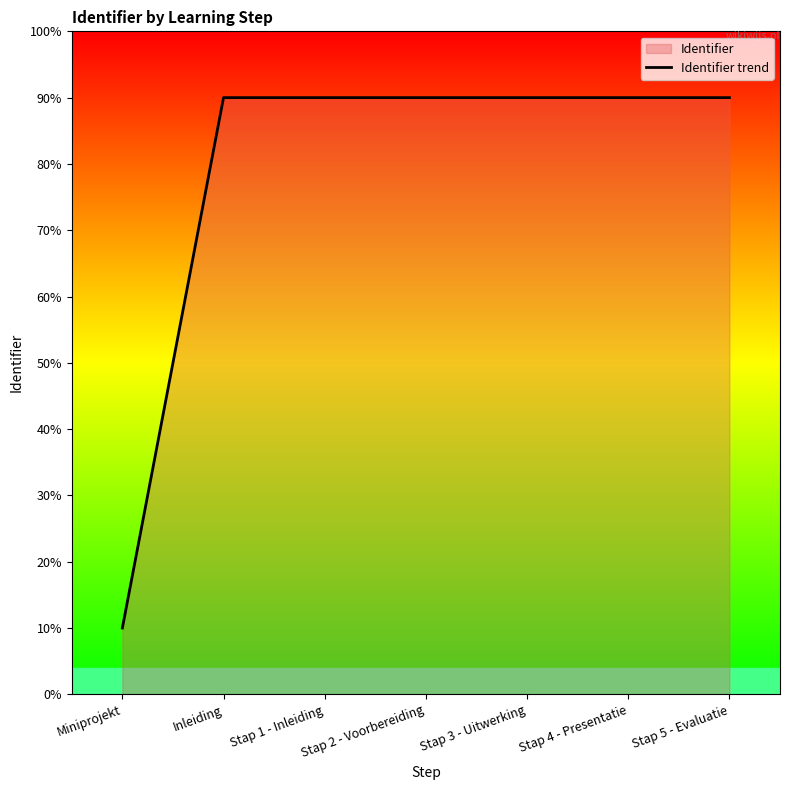

What is the value of the 1st point from the left?

10.0